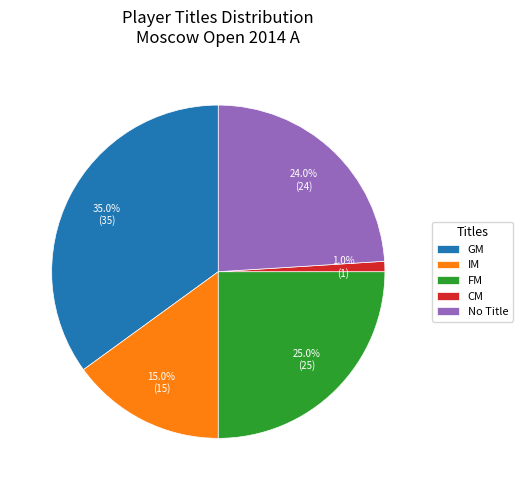

Is there any slice that represents more than half of the pie?

No